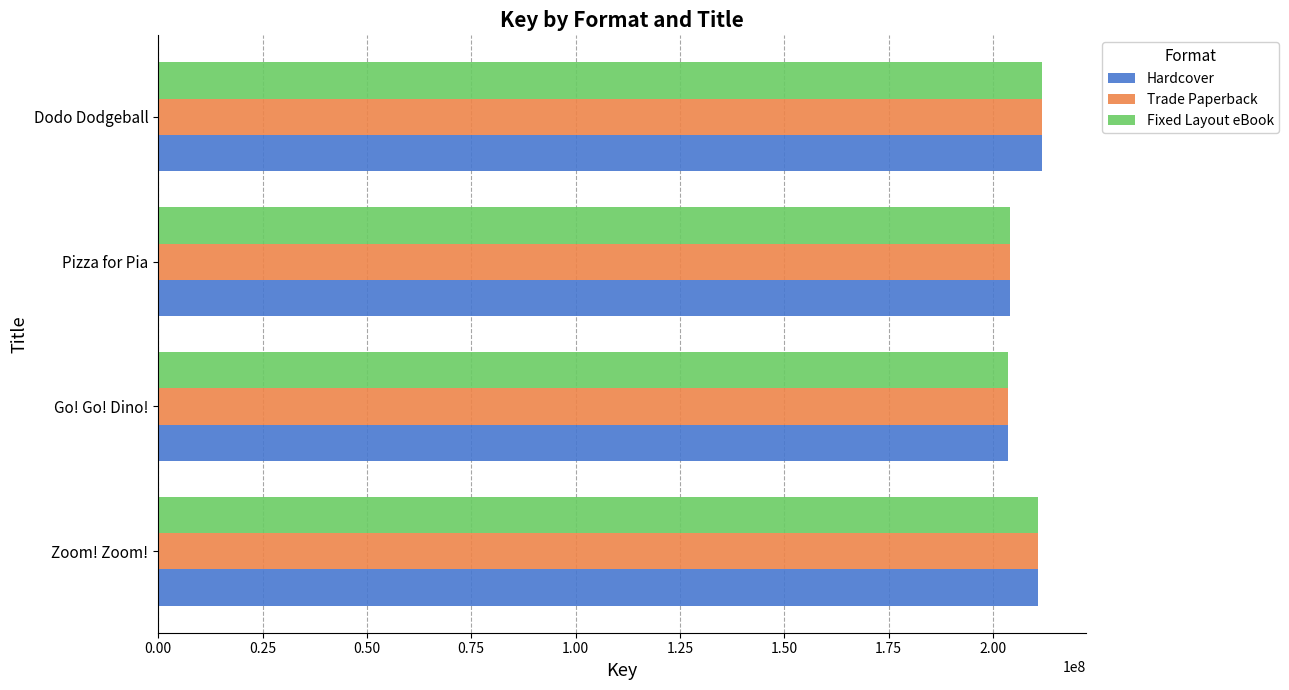

What is the difference between the maximum and minimum values in the Fixed Layout eBook series?

8130229